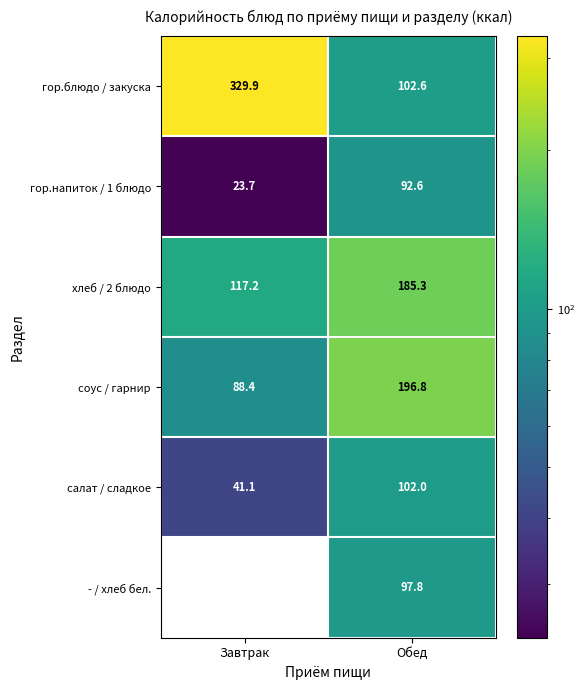

The соус / гарнир series shows 23.6 at Завтрак. True or false?

False